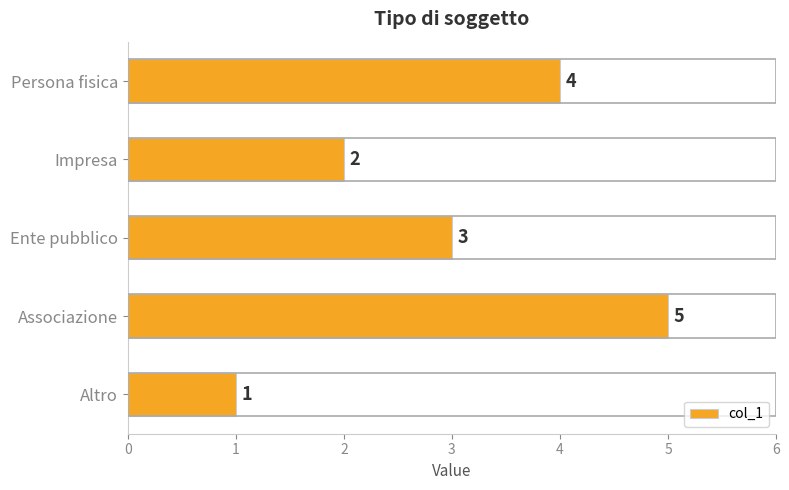

True or false: the data shows 3 at Impresa.

False